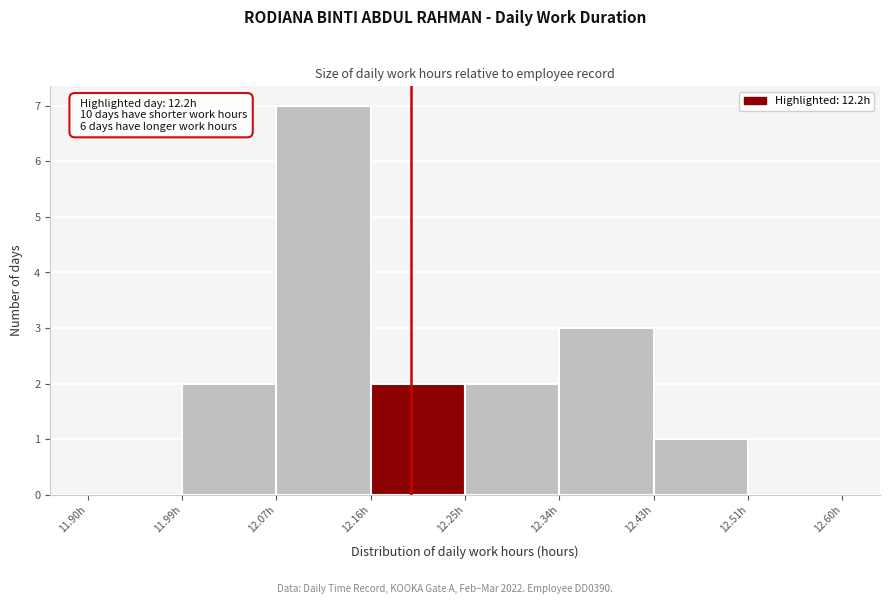

Which range on the x-axis has the tallest bar?

12.08 to 12.16